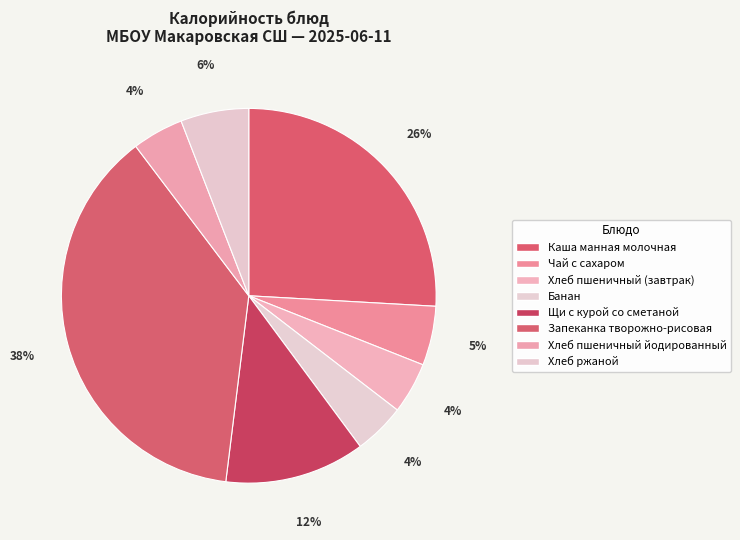

Rank the categories by value from lowest to highest.

Хлеб пшеничный (завтрак), Банан, Хлеб пшеничный йодированный, Чай с сахаром, Хлеб ржаной, Щи с курой со сметаной, Каша манная молочная, Запеканка творожно-рисовая